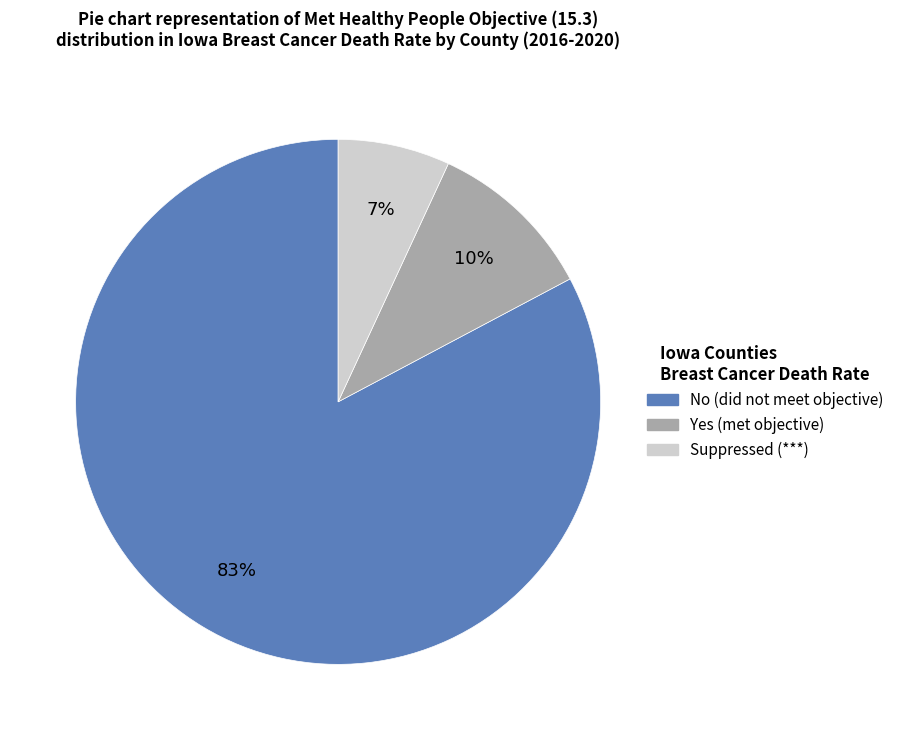

Count the number of slices in the pie.

3